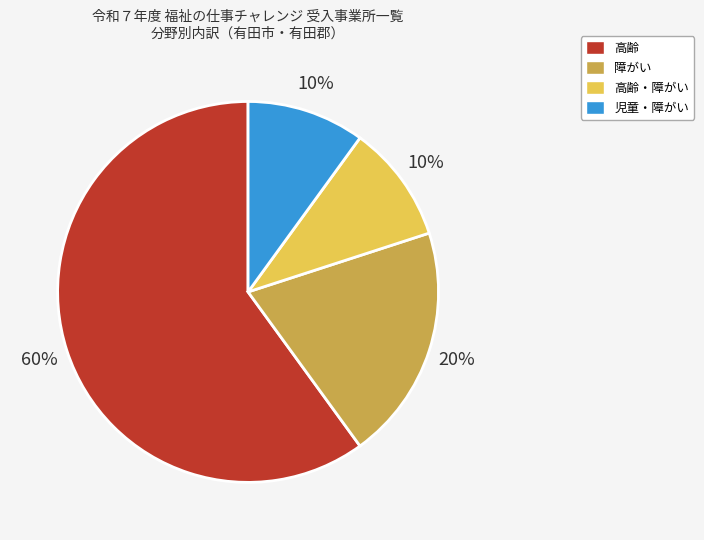

Between 障がい and 高齢, which is larger?

高齢